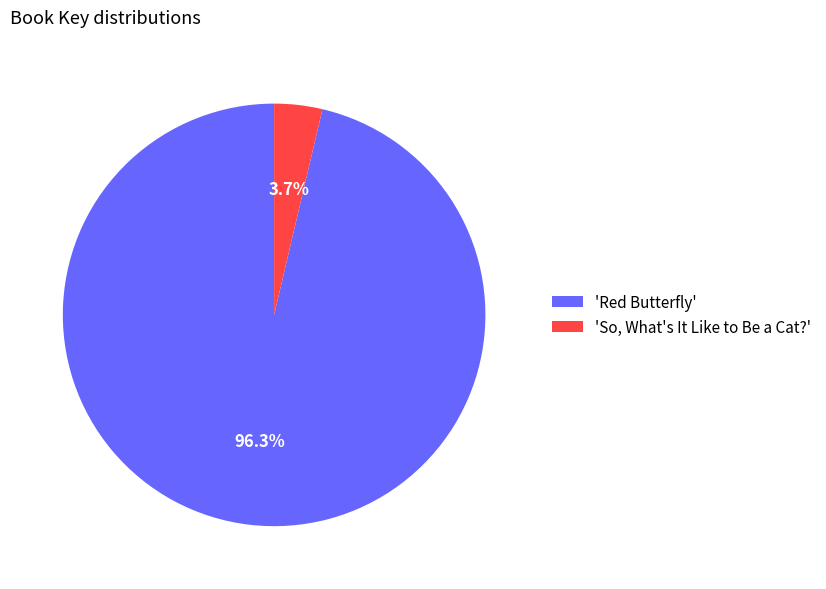

What is the smallest slice in the pie chart?

'So, What's It Like to Be a Cat?'